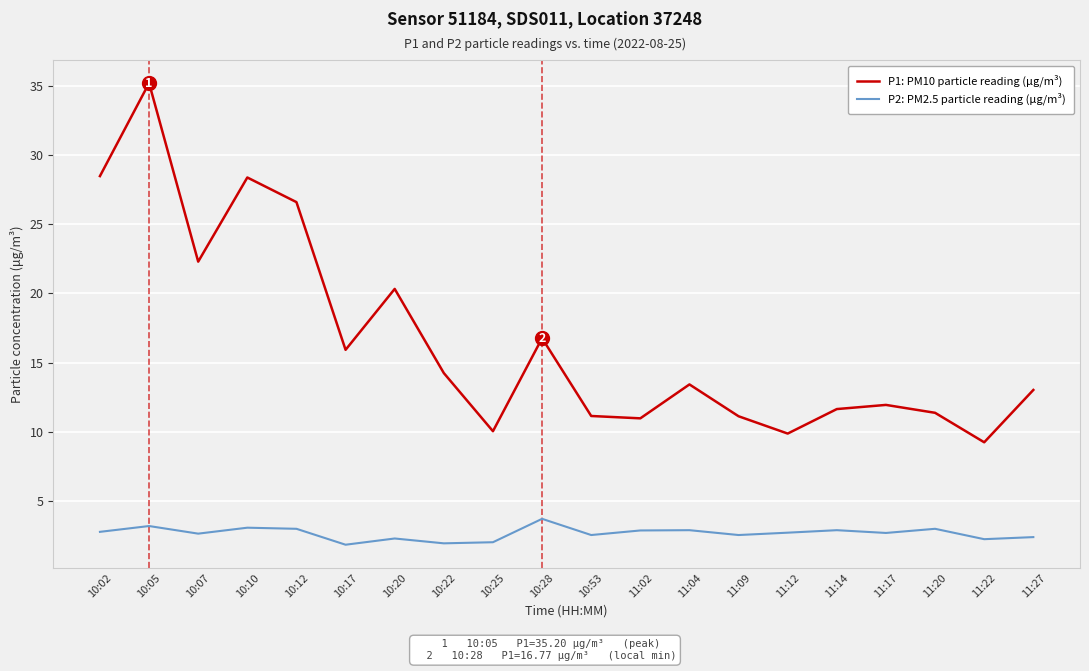

Rank the series at 11:09 from highest to lowest value.

P1: PM10 particle reading (μg/m³), P2: PM2.5 particle reading (μg/m³)